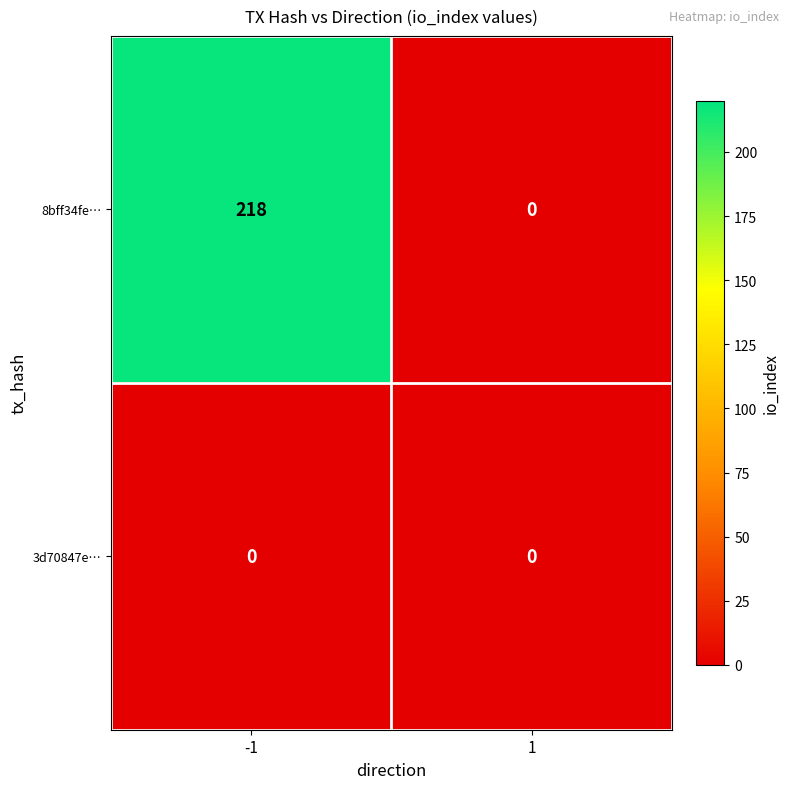

What is the total value across all series at -1?

218